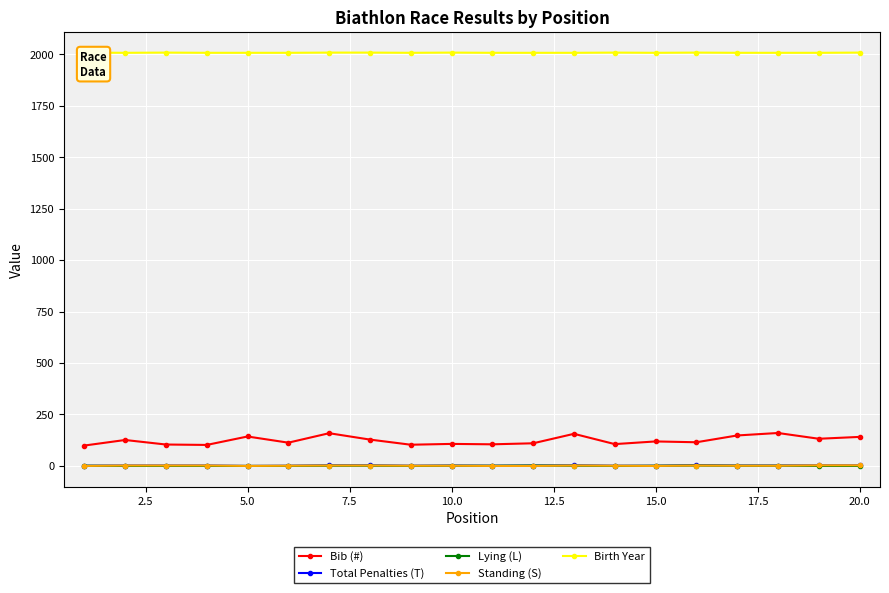

True or false: Total Penalties (T) and Bib (#) cross at least once.

False